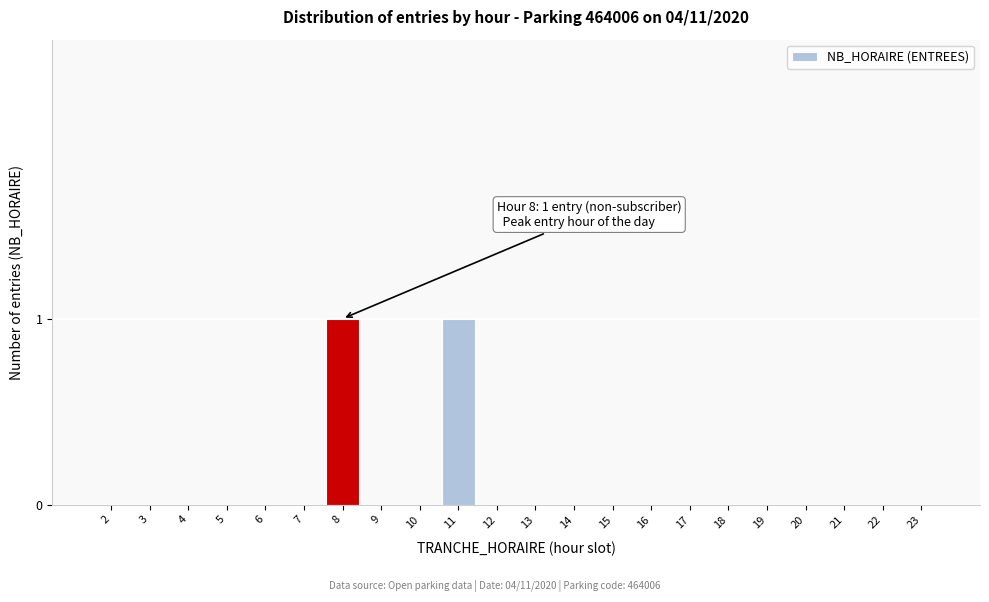

Reading left to right, extract all data points from this chart.

2=0	3=0	4=0	5=0	6=0	7=0	8=1	9=0	10=0	11=1	12=0	13=0	14=0	15=0	16=0	17=0	18=0	19=0	20=0	21=0	22=0	23=0